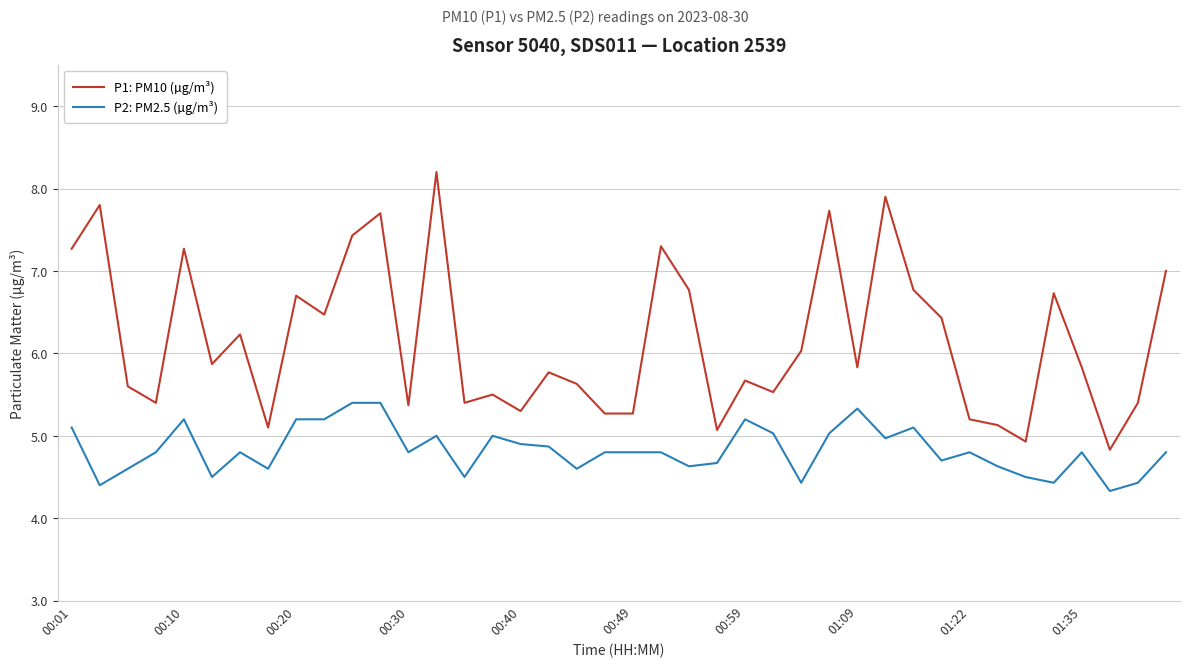

Which series has the widest spread of values?

P1: PM10 (µg/m³)